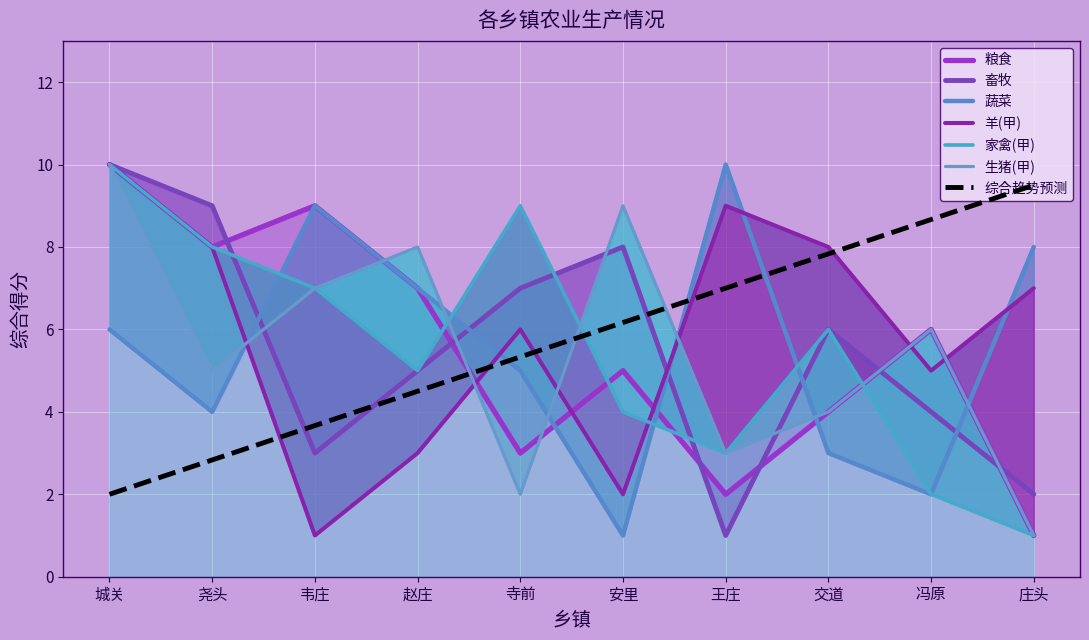

Reading right to left, what are all the values shown in this chart?

粮食: 庄头=1	冯原=6	交道=4	王庄=2	安里=5	寺前=3	赵庄=7	韦庄=9	尧头=8	城关=10
畜牧: 庄头=2	冯原=4	交道=6	王庄=1	安里=8	寺前=7	赵庄=5	韦庄=3	尧头=9	城关=10
蔬菜: 庄头=8	冯原=2	交道=3	王庄=10	安里=1	寺前=5	赵庄=7	韦庄=9	尧头=4	城关=6
羊(甲): 庄头=7	冯原=5	交道=8	王庄=9	安里=2	寺前=6	赵庄=3	韦庄=1	尧头=8	城关=10
家禽(甲): 庄头=1	冯原=2	交道=6	王庄=3	安里=4	寺前=9	赵庄=5	韦庄=7	尧头=8	城关=10
生猪(甲): 庄头=1	冯原=6	交道=4	王庄=3	安里=9	寺前=2	赵庄=8	韦庄=7	尧头=5	城关=10